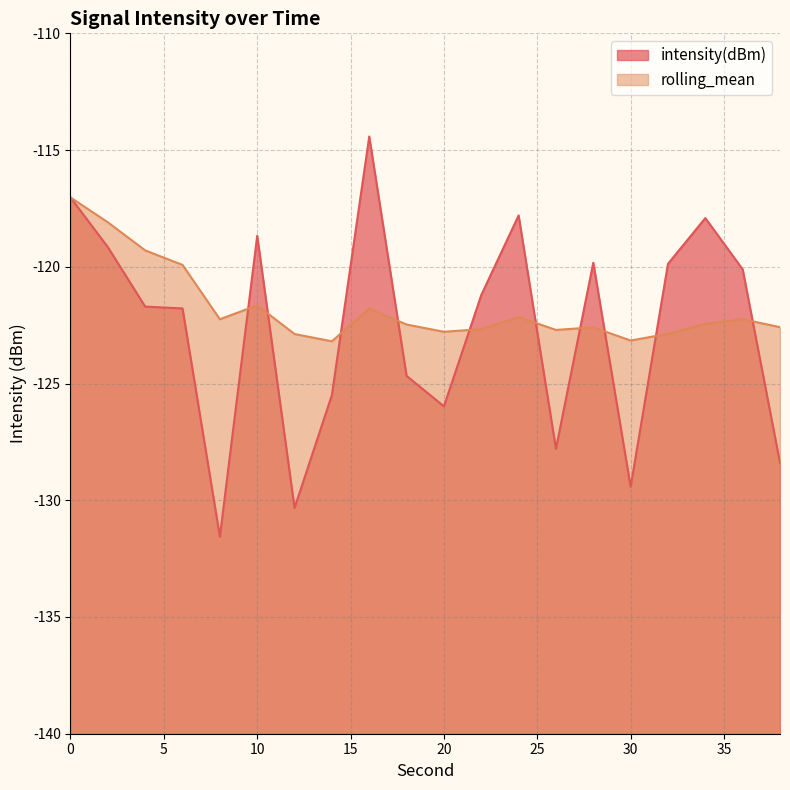

At which category does rolling_mean reach its first local peak?

10